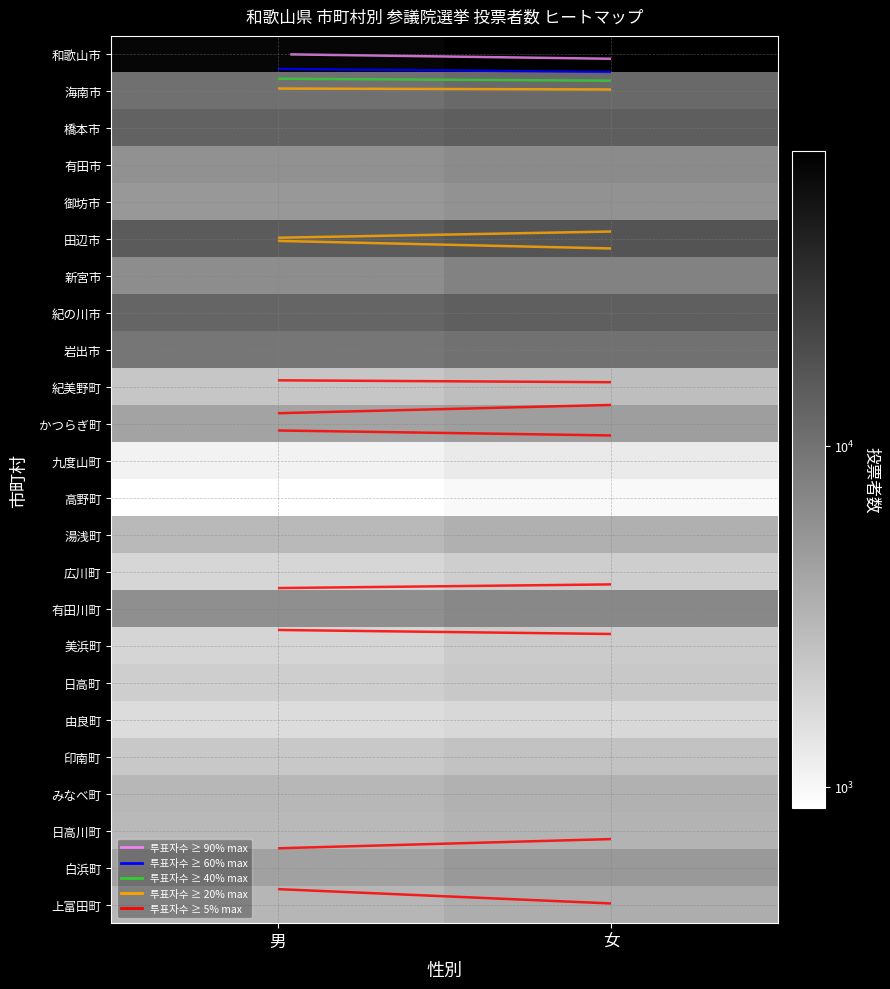

True or false: 九度山町 has a value of 274 at 女.

False